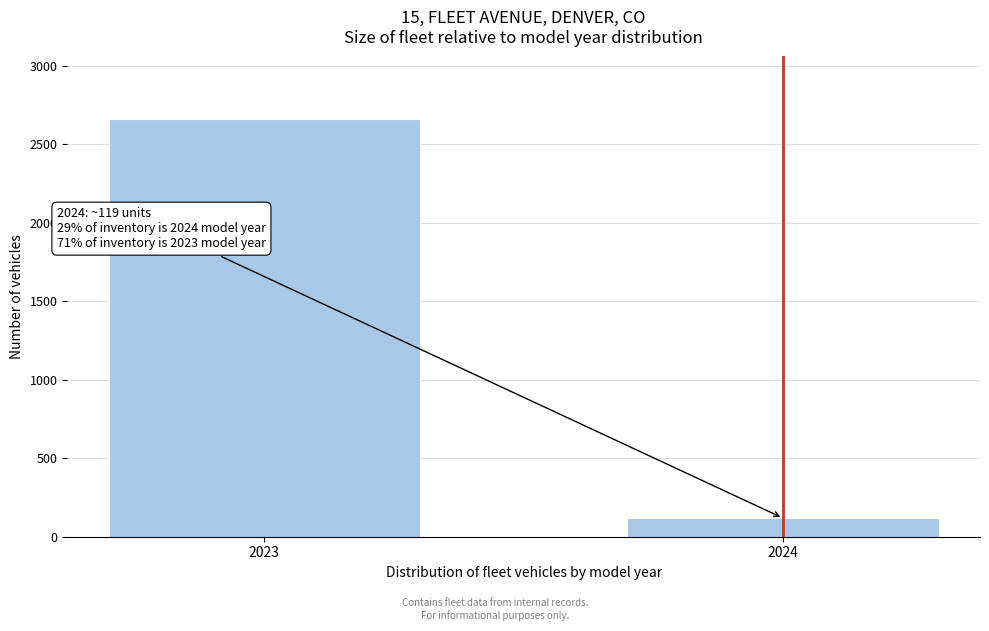

Reading left to right, transcribe all the data shown in this chart.

2023=2661	2024=119